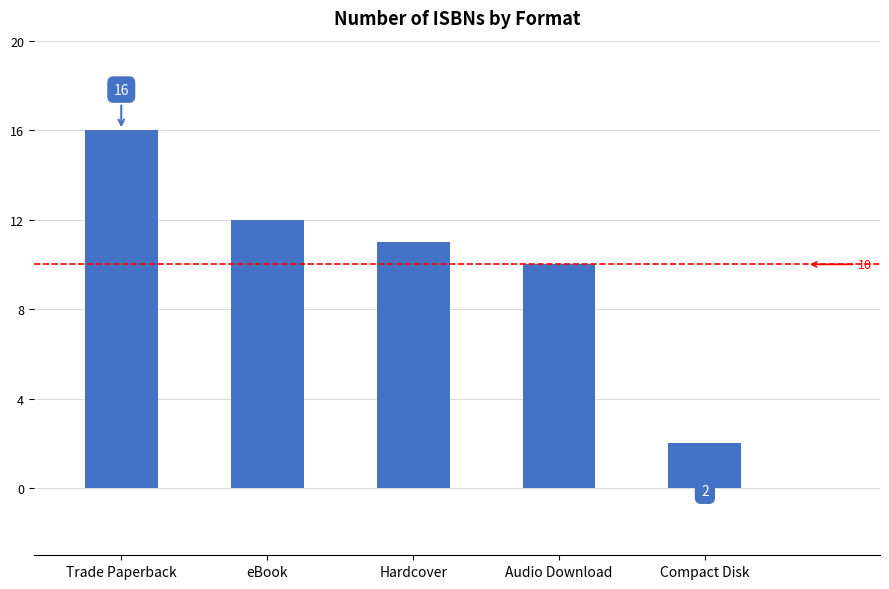

What is the difference between the values at eBook and Hardcover?

1